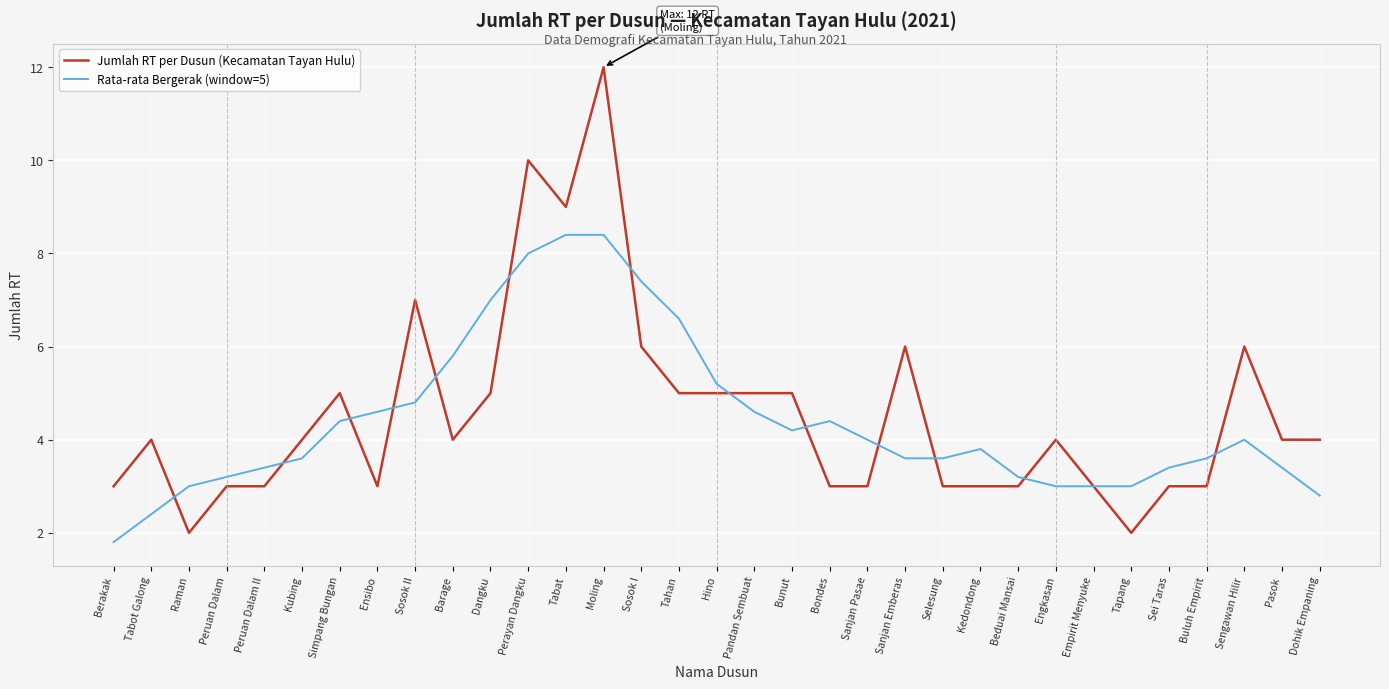

Which series ends up on top after the final intersection of Rata-rata Bergerak (window=5) and Jumlah RT per Dusun (Kecamatan Tayan Hulu)?

Jumlah RT per Dusun (Kecamatan Tayan Hulu)